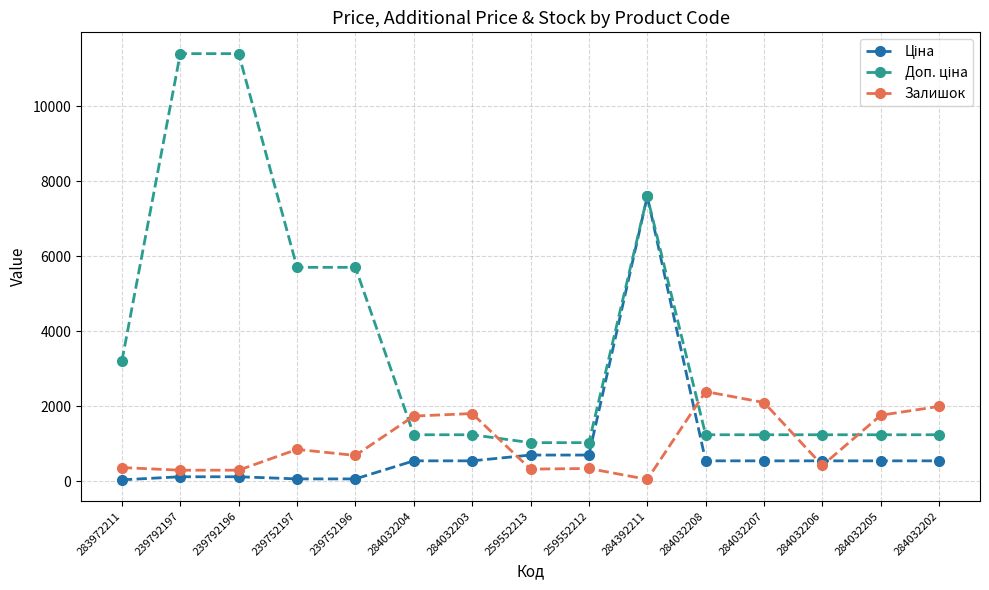

At which category is the sum across all series the highest?

284392211